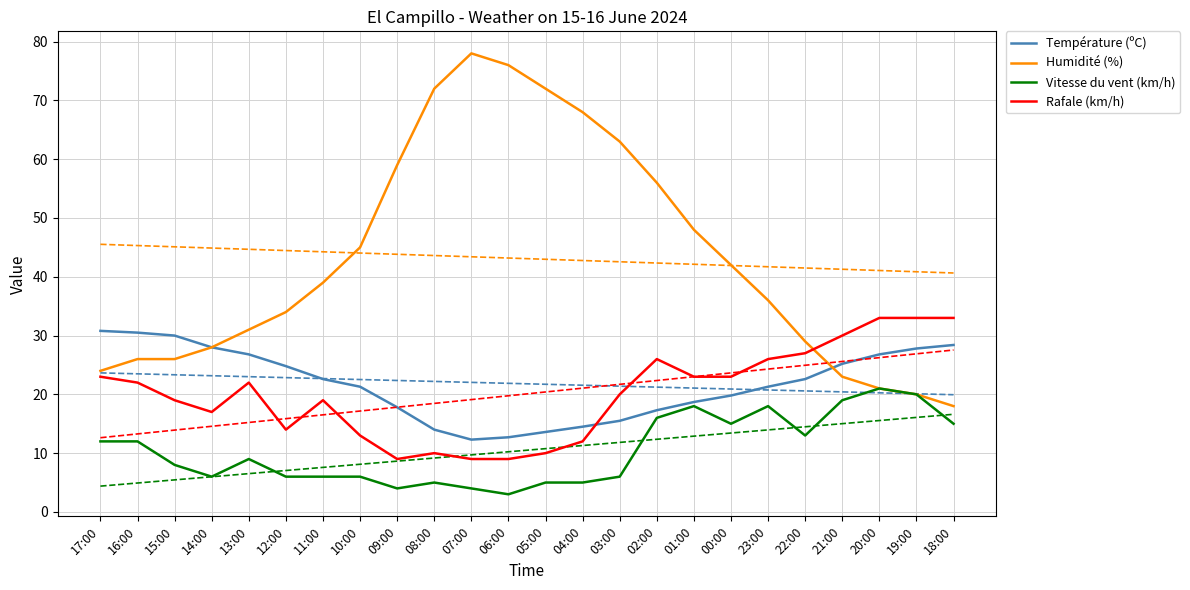

Where is the first local minimum for Température (ºC)?

07:00